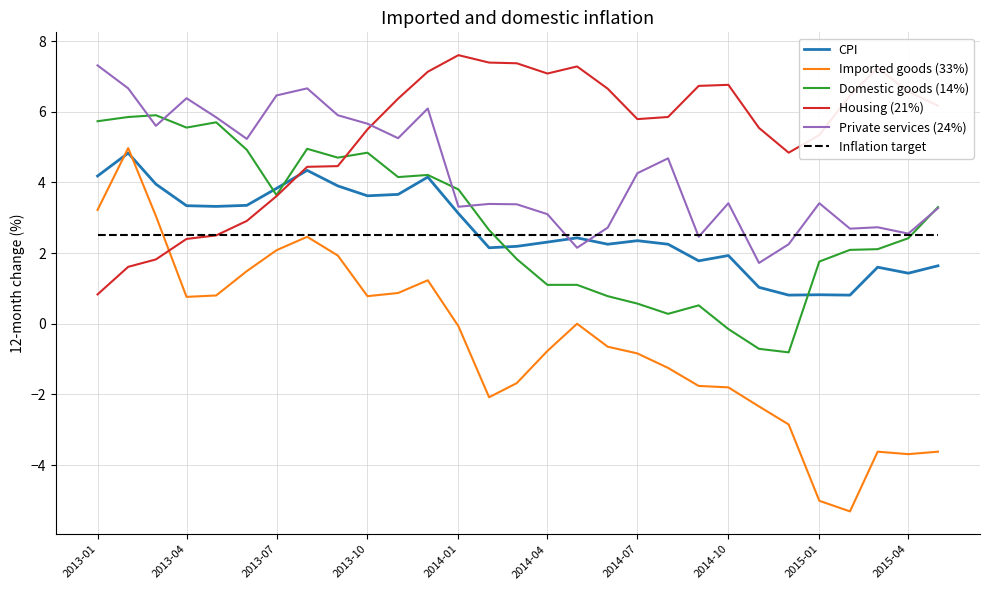

What are all the series names shown in the legend?

CPI, Imported goods (33%), Domestic goods (14%), Housing (21%), Private services (24%), Inflation target